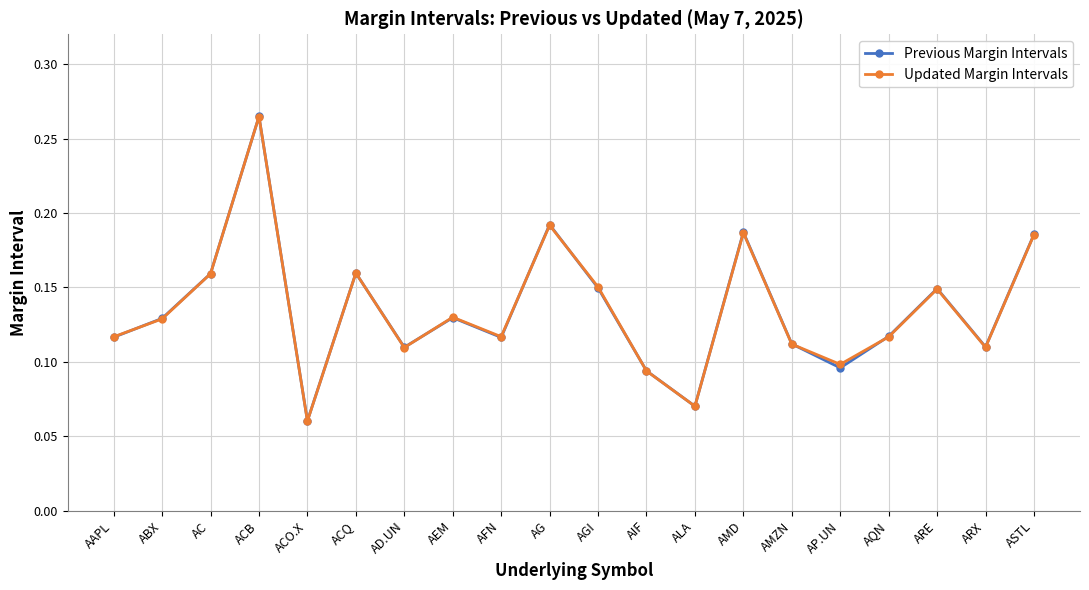

Where do Updated Margin Intervals and Previous Margin Intervals first cross each other?

AAPL and ABX